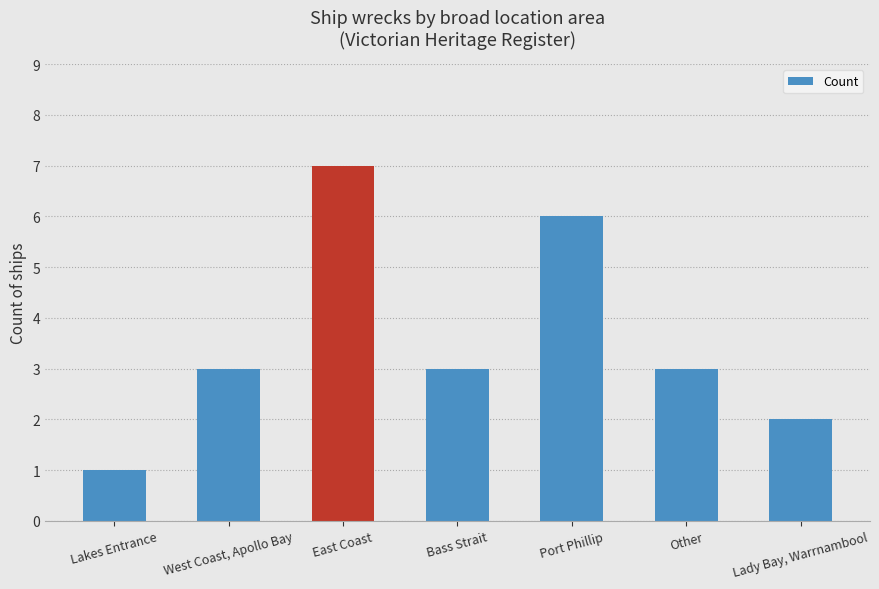

How many values are between 2 and 6?

5